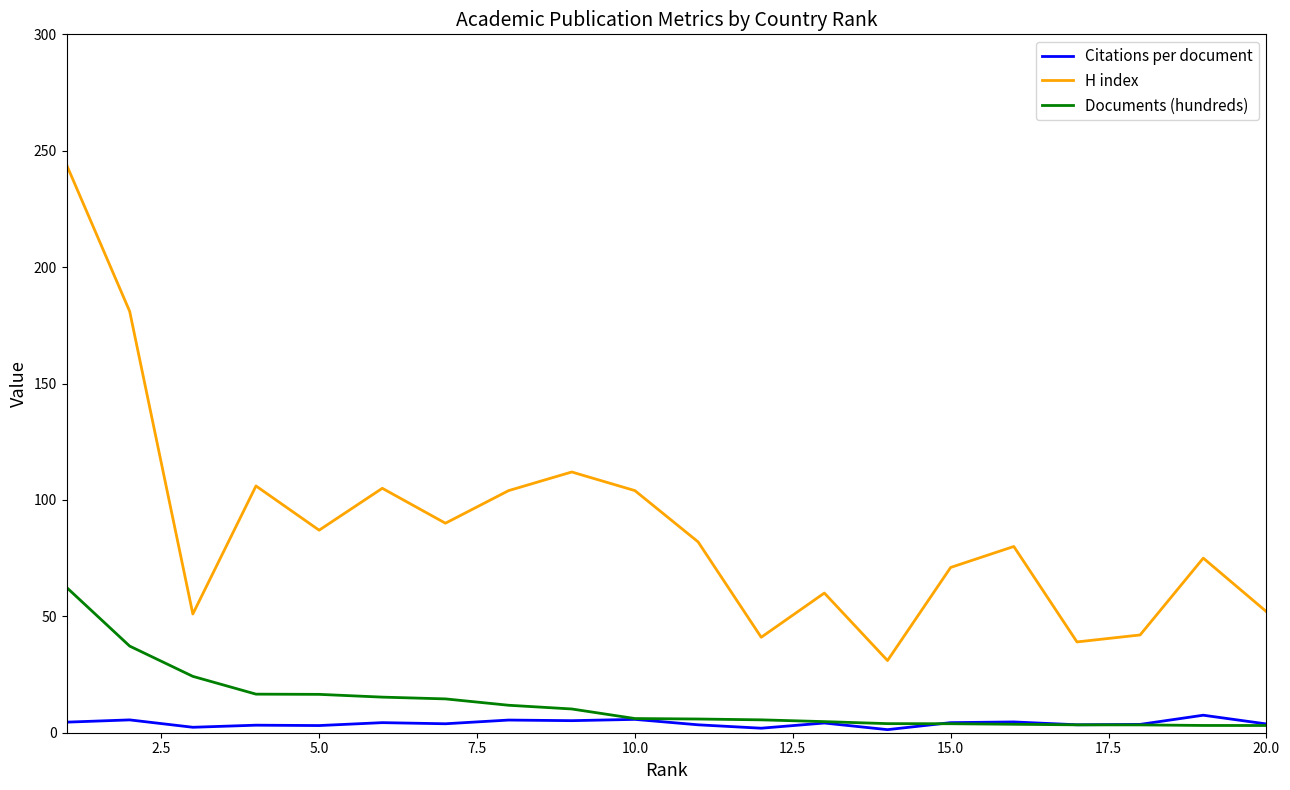

Which series has the widest spread of values?

H index